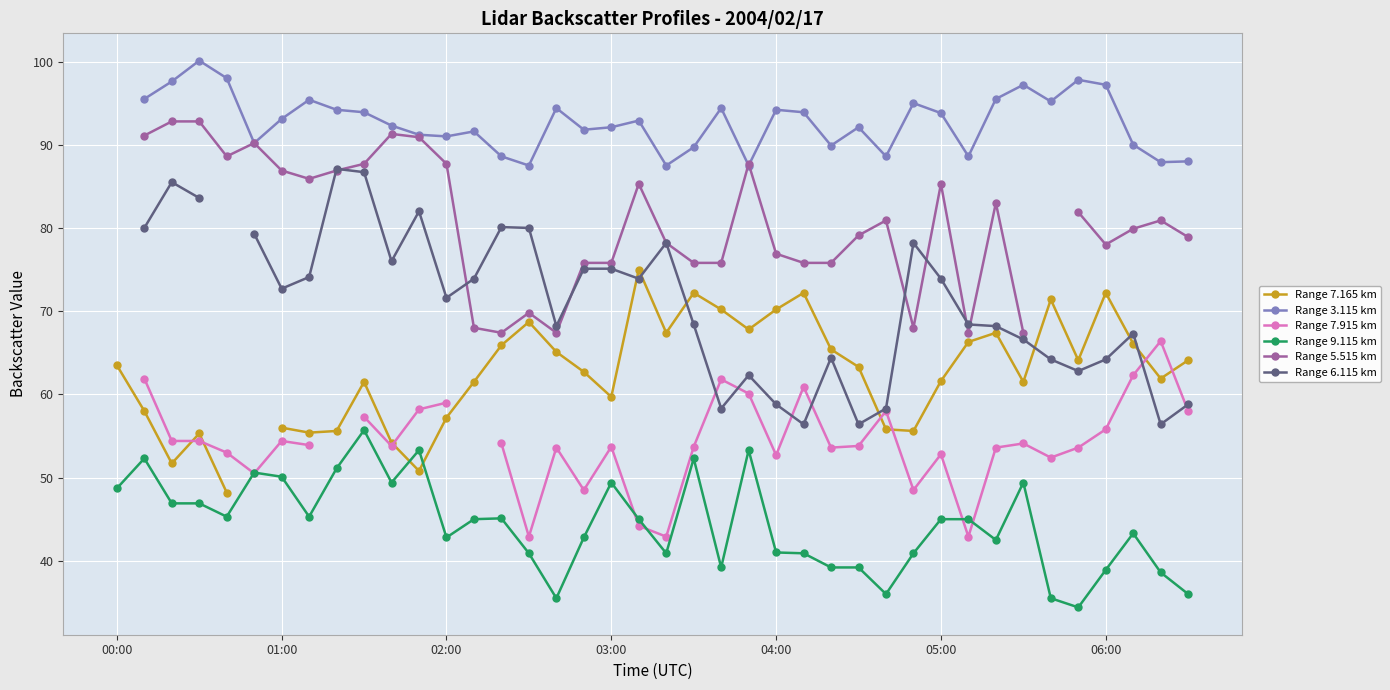

At which category is the sum across all series the highest?

9